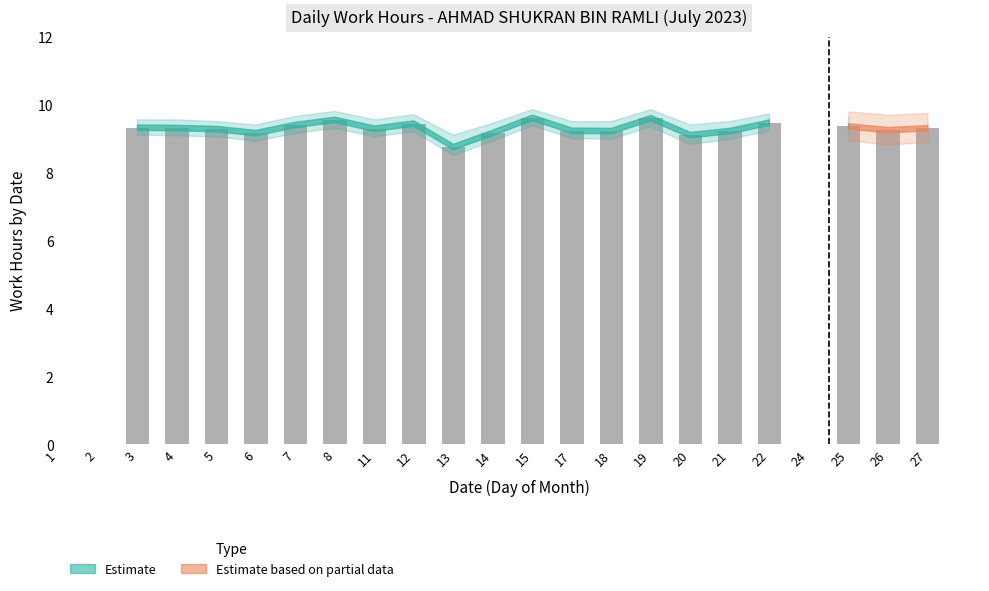

What is the sum of all values?

186.1